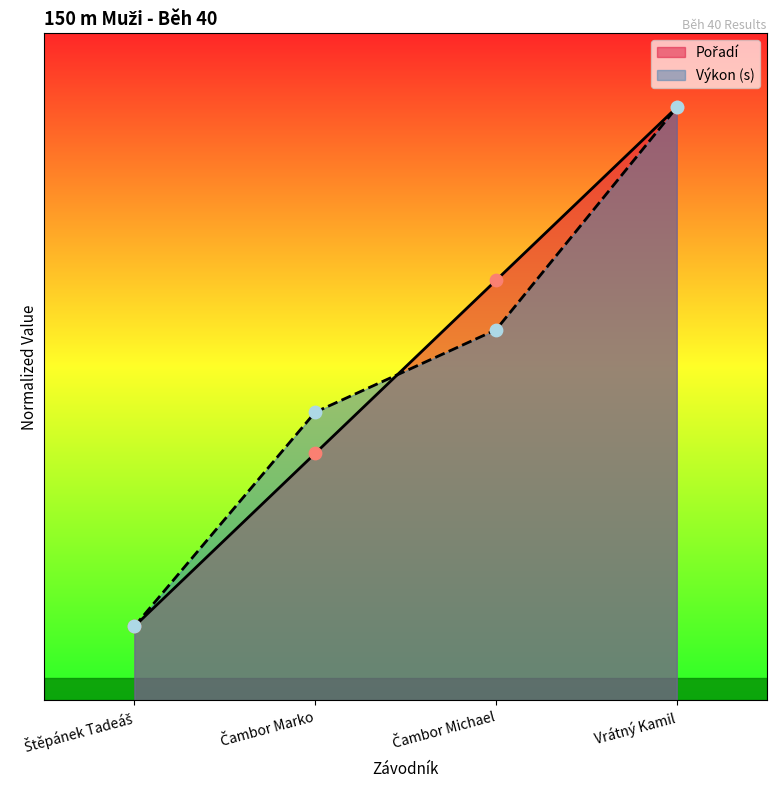

Which series has the largest Y range (max minus min)?

Výkon